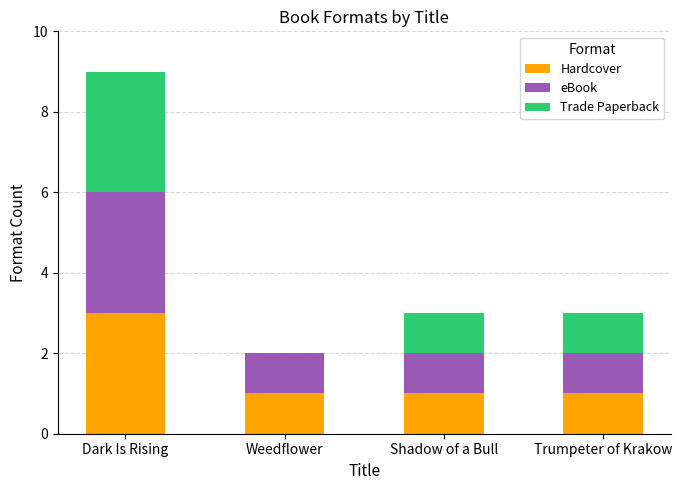

At which label does Hardcover reach its peak?

Dark Is Rising